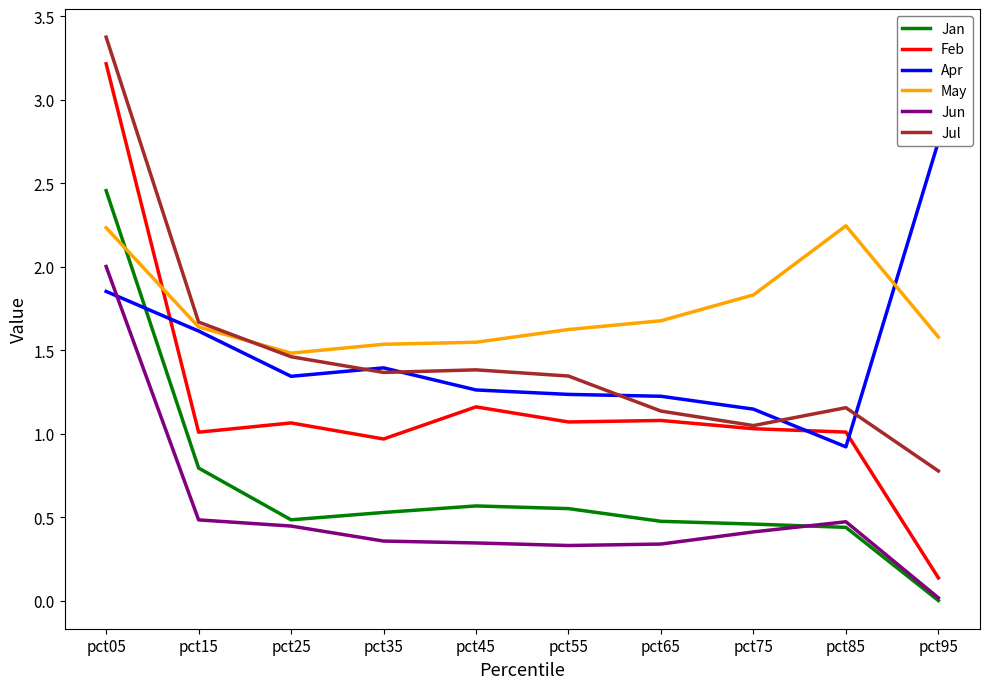

Which series has the widest spread of values?

Feb